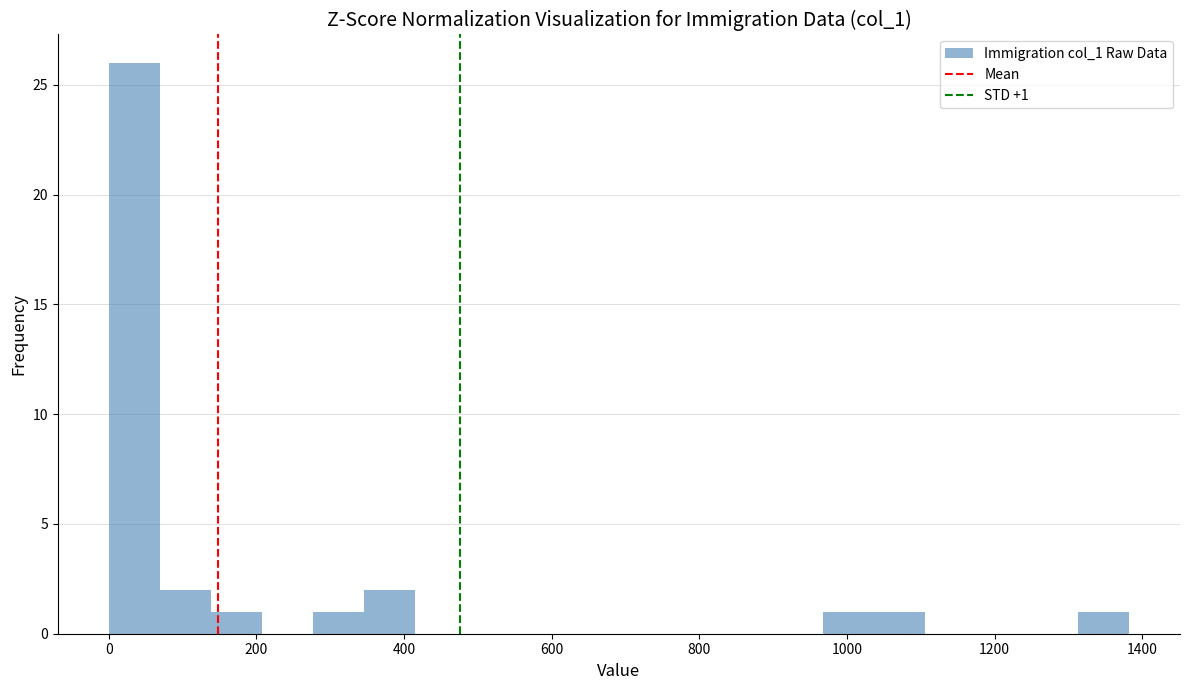

Read against the x-axis, roughly where is the centre of the tallest bar?

40